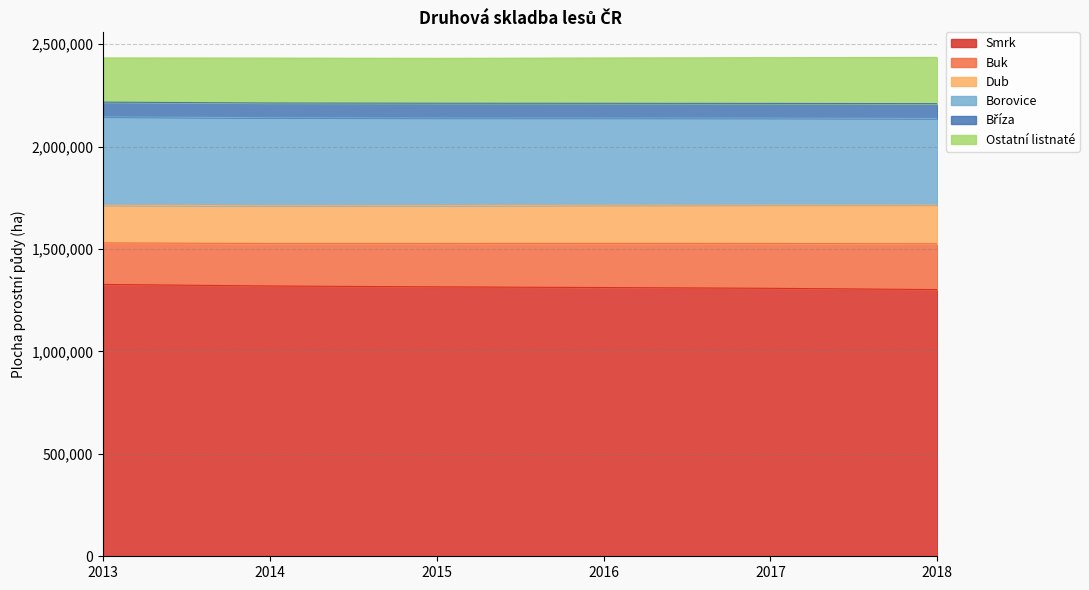

Does the chart have visible grid lines?

Yes